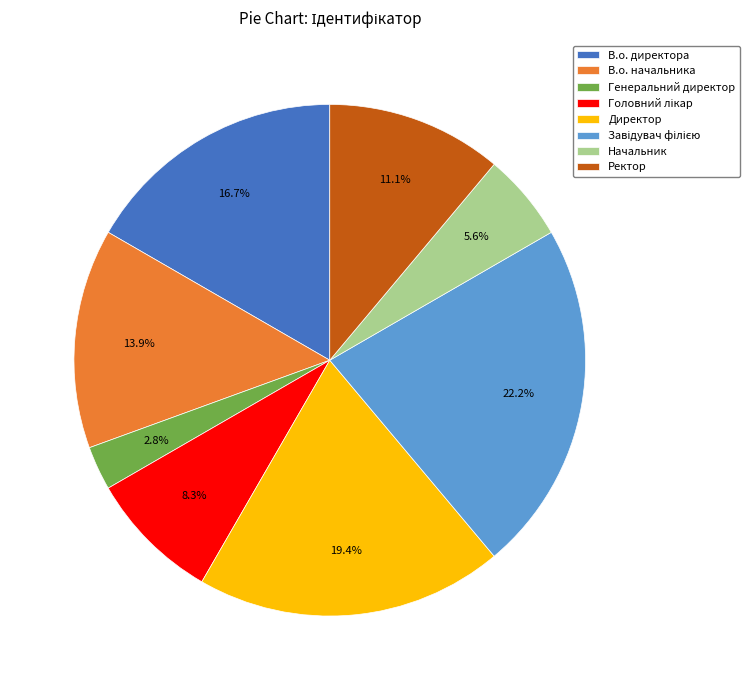

How much of the chart is everything except Ректор?

88.9%